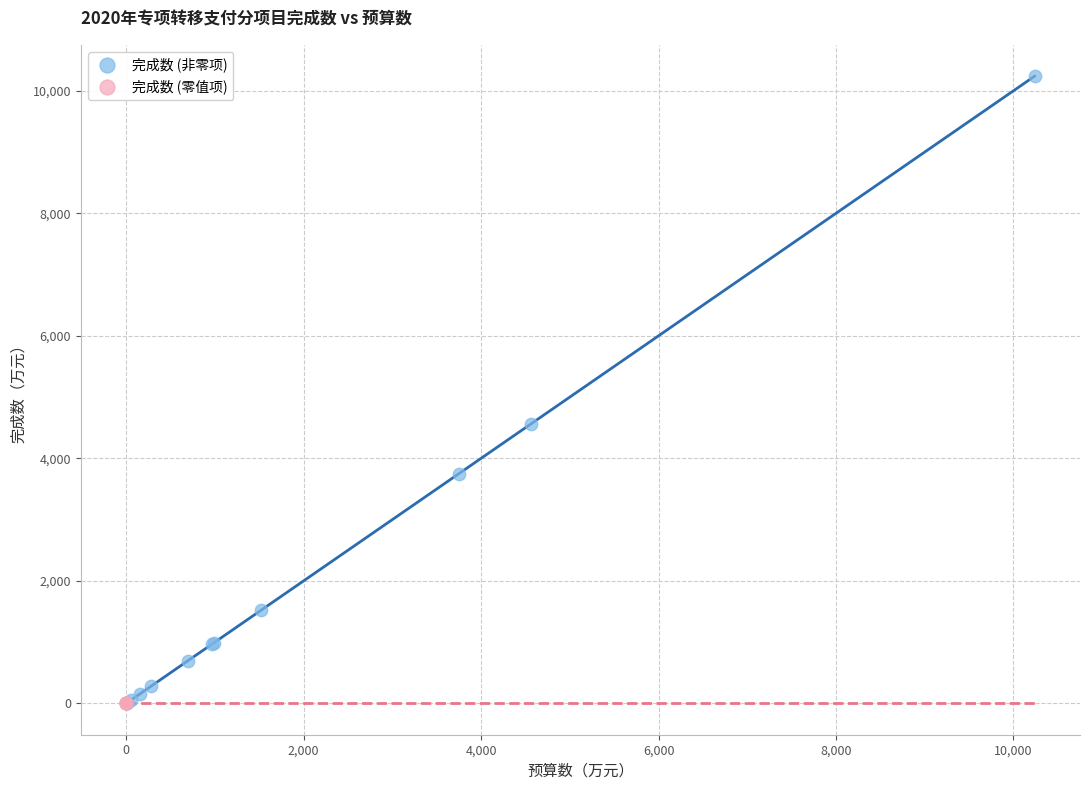

What are all the series names shown in the legend?

完成数 (非零项), 完成数 (零值项)